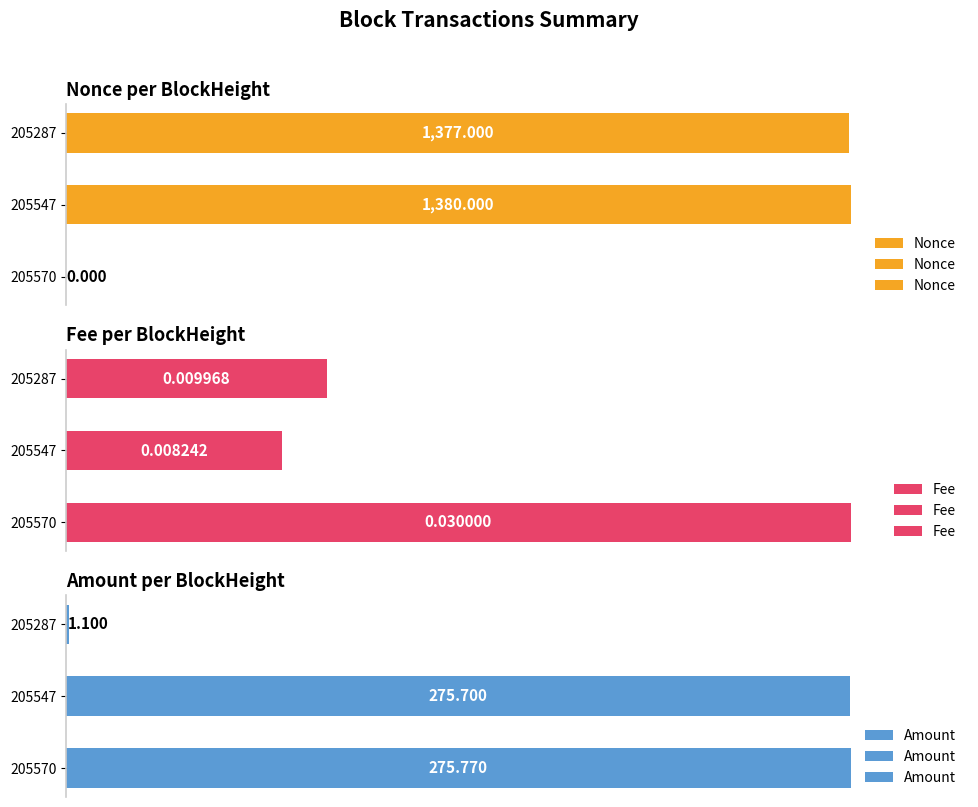

How many positive values does the Nonce series have?

2